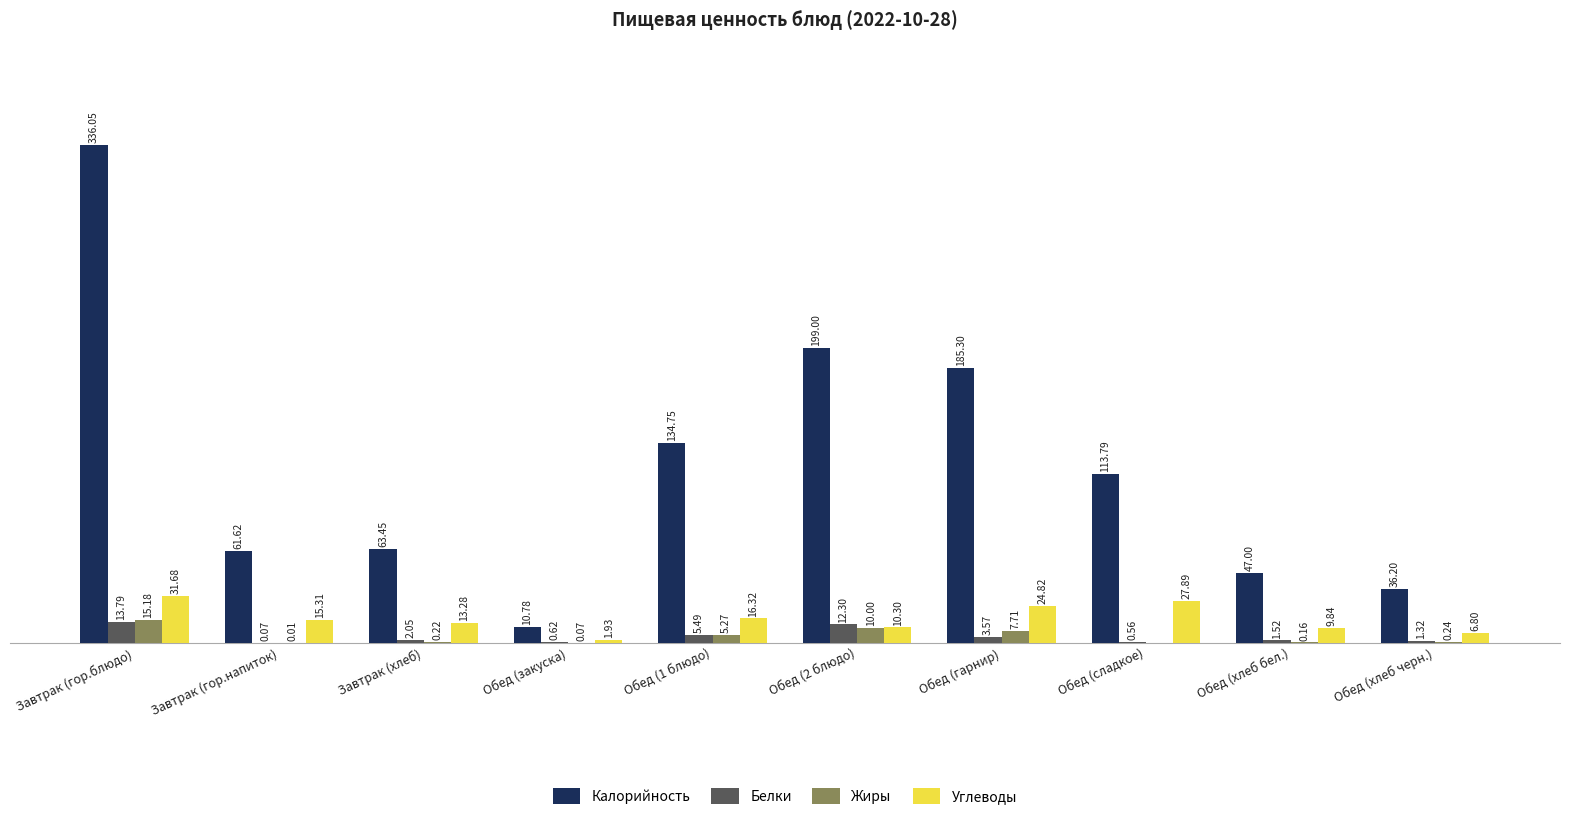

Between Обед (закуска) and Обед (хлеб бел.), which series saw the biggest shift?

Калорийность